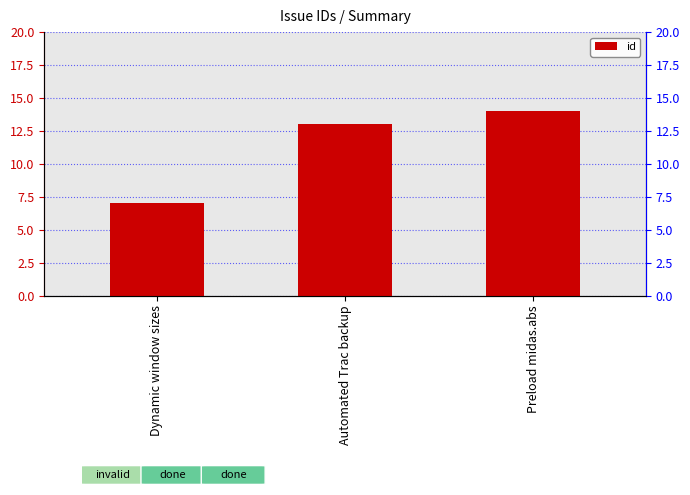

What is the change in value from Dynamic window sizes to Preload midas.abs?

+7